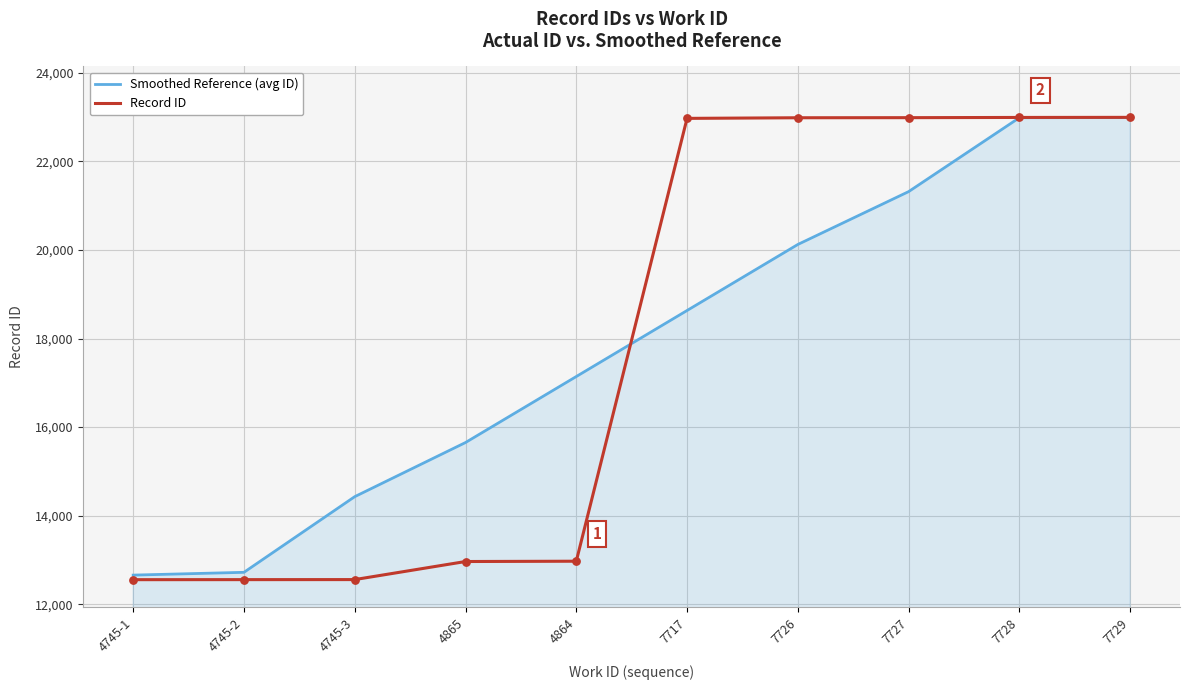

Is the value of Smoothed Reference (avg ID) at 4865 greater than the value of Record ID at 4864?

Yes